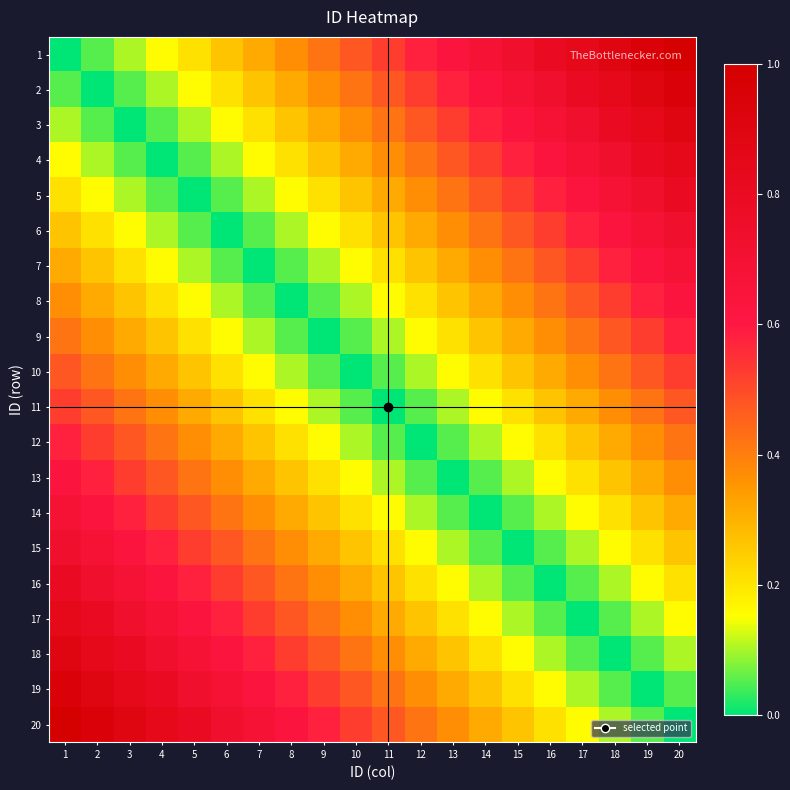

At how many categories does at least one series exceed 0?

20